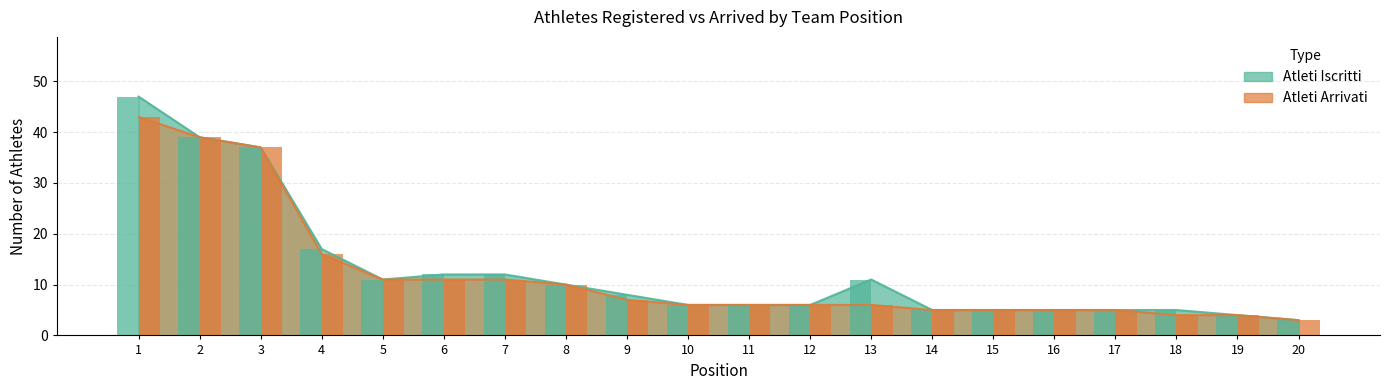

The Atleti Iscritti series shows 39 at 2. True or false?

True